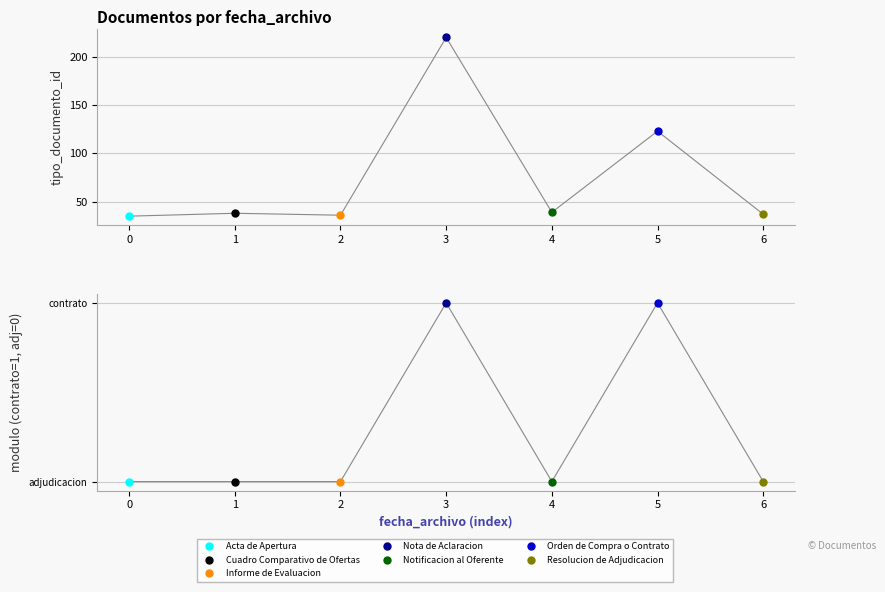

Reading right to left, what are all the values shown in this chart?

37	123	39	220	36	38	35